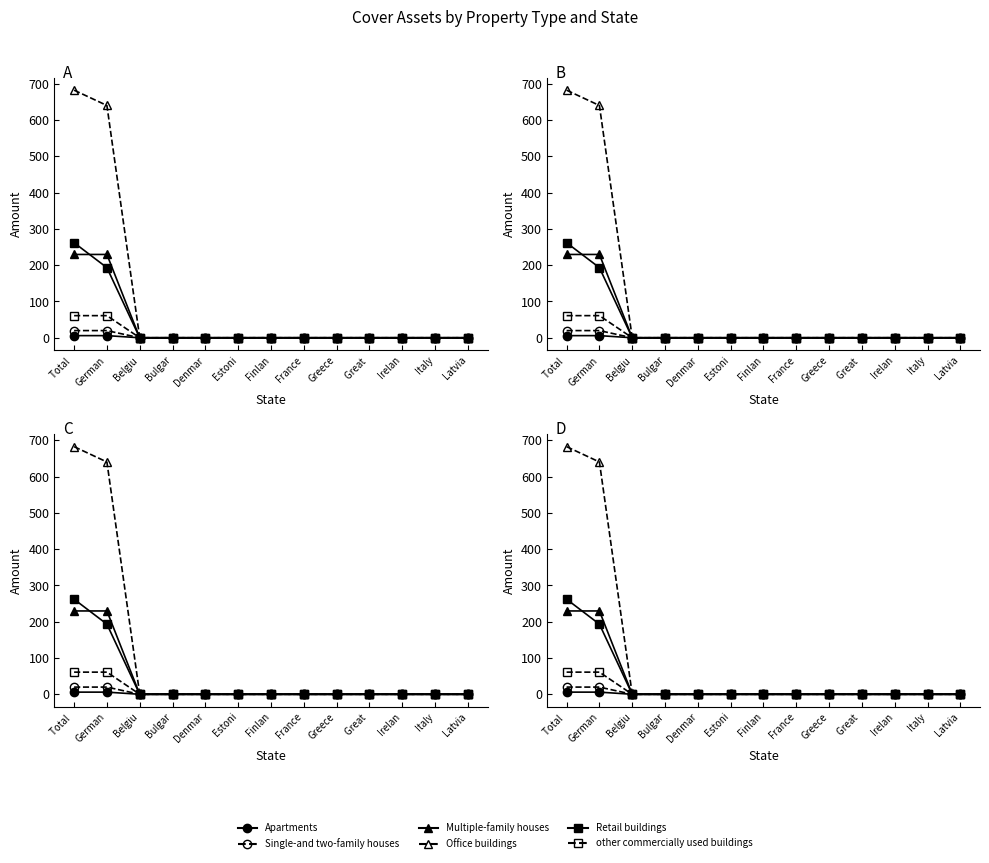

Between Estoni and Irelan, which series saw the biggest shift?

Apartments